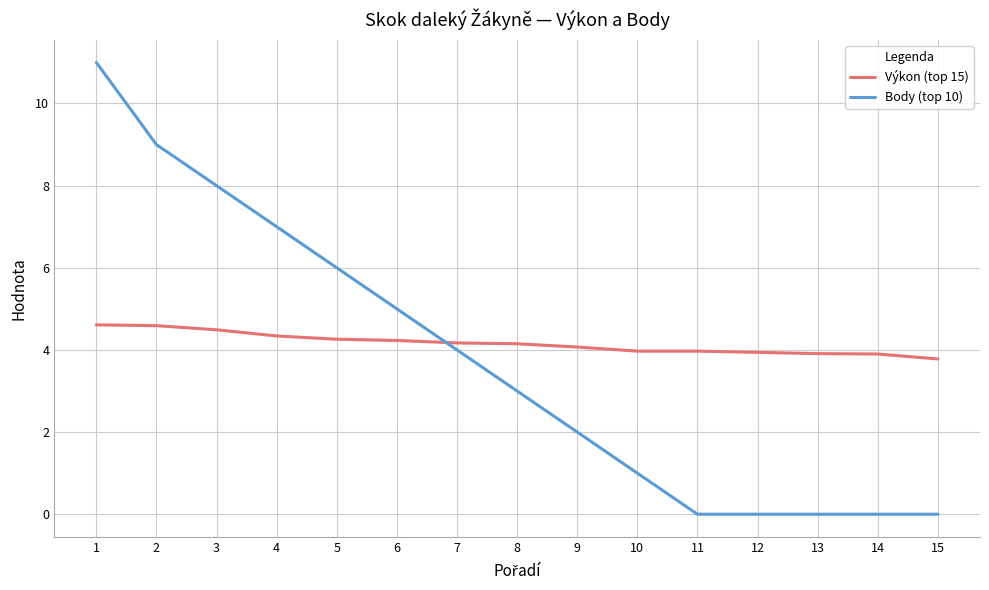

Which series ends up on top after the final intersection of Výkon (top 15) and Body (top 10)?

Výkon (top 15)